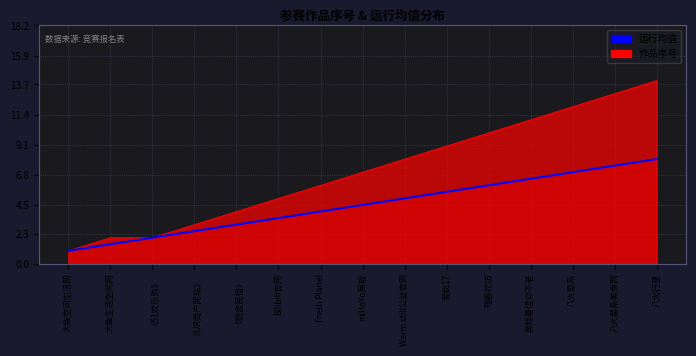

How many values exceed 4?

8